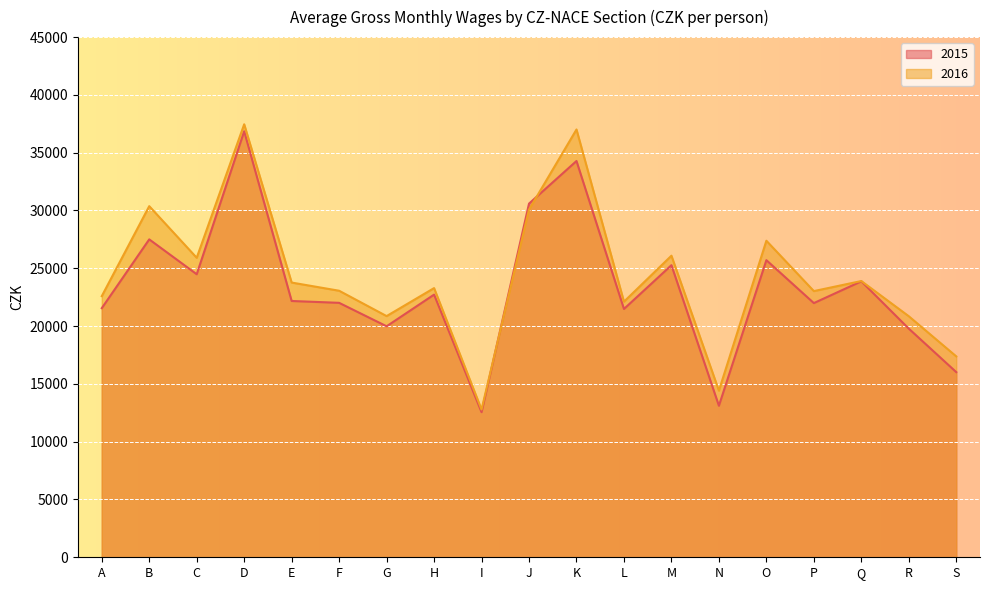

Rank the categories by 2016 value from highest to lowest.

D, K, B, J, O, M, C, Q, E, H, F, P, A, L, G, R, S, N, I